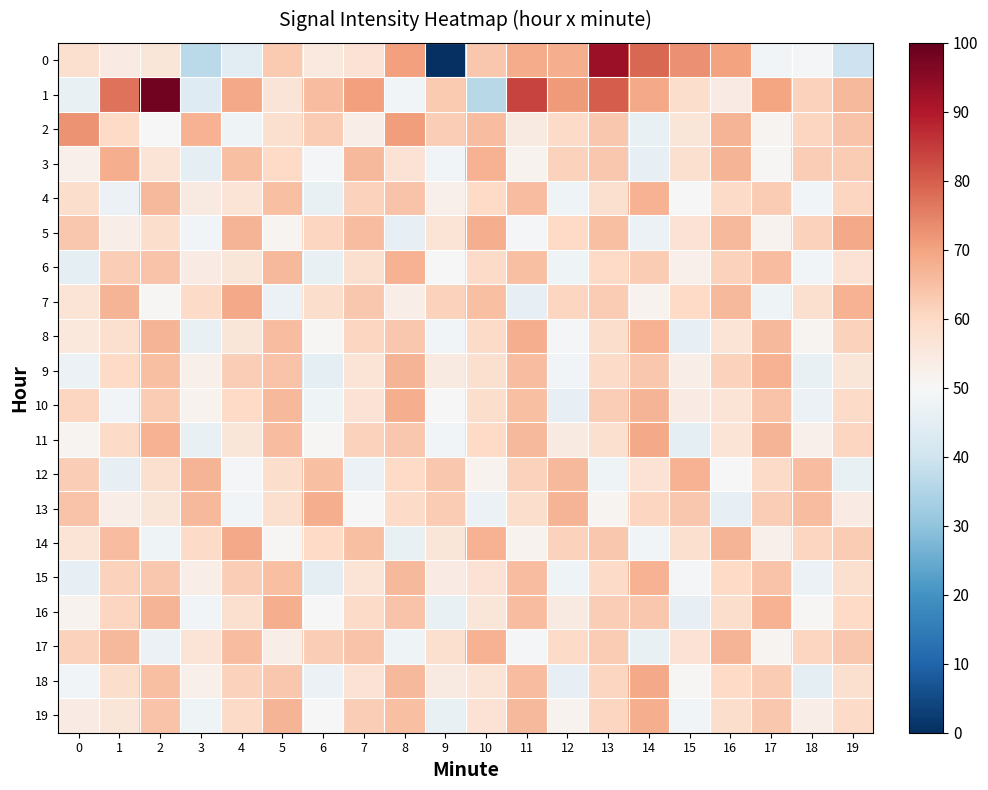

How many series are shown in this chart?

20